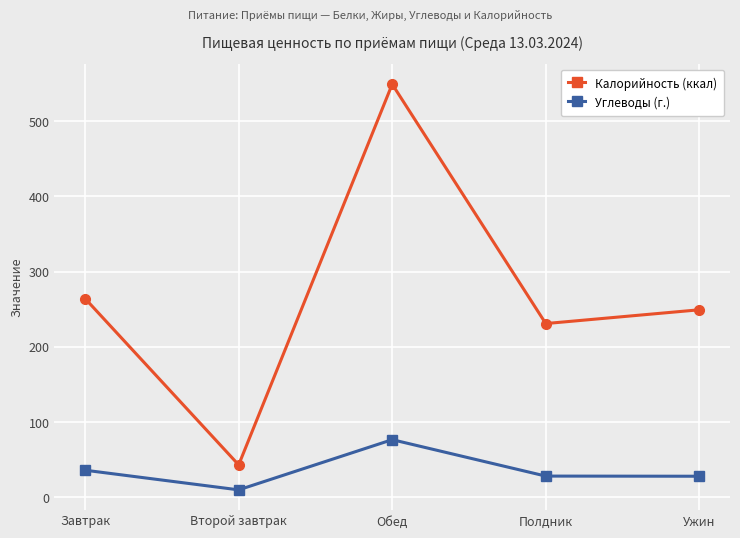

True or false: Калорийность (ккал) has a value of 80.0 at Полдник.

False